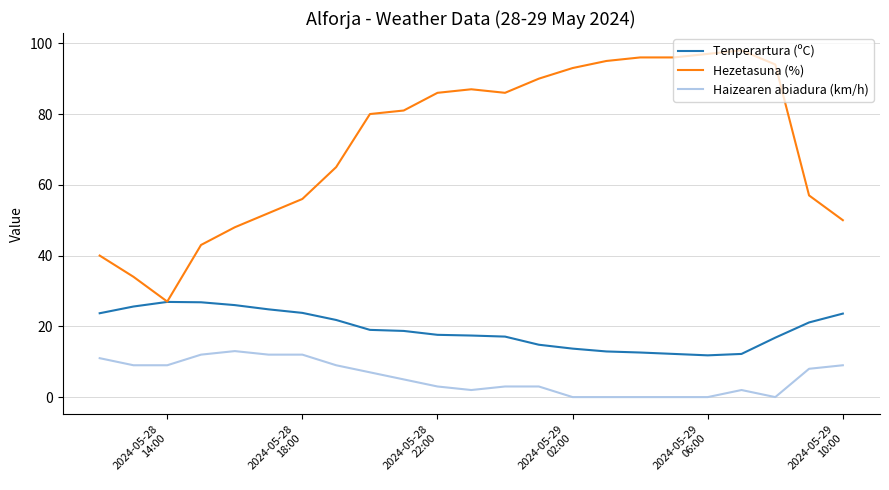

True or false: Haizearen abiadura (km/h) and Tenperartura (ºC) cross at least once.

False